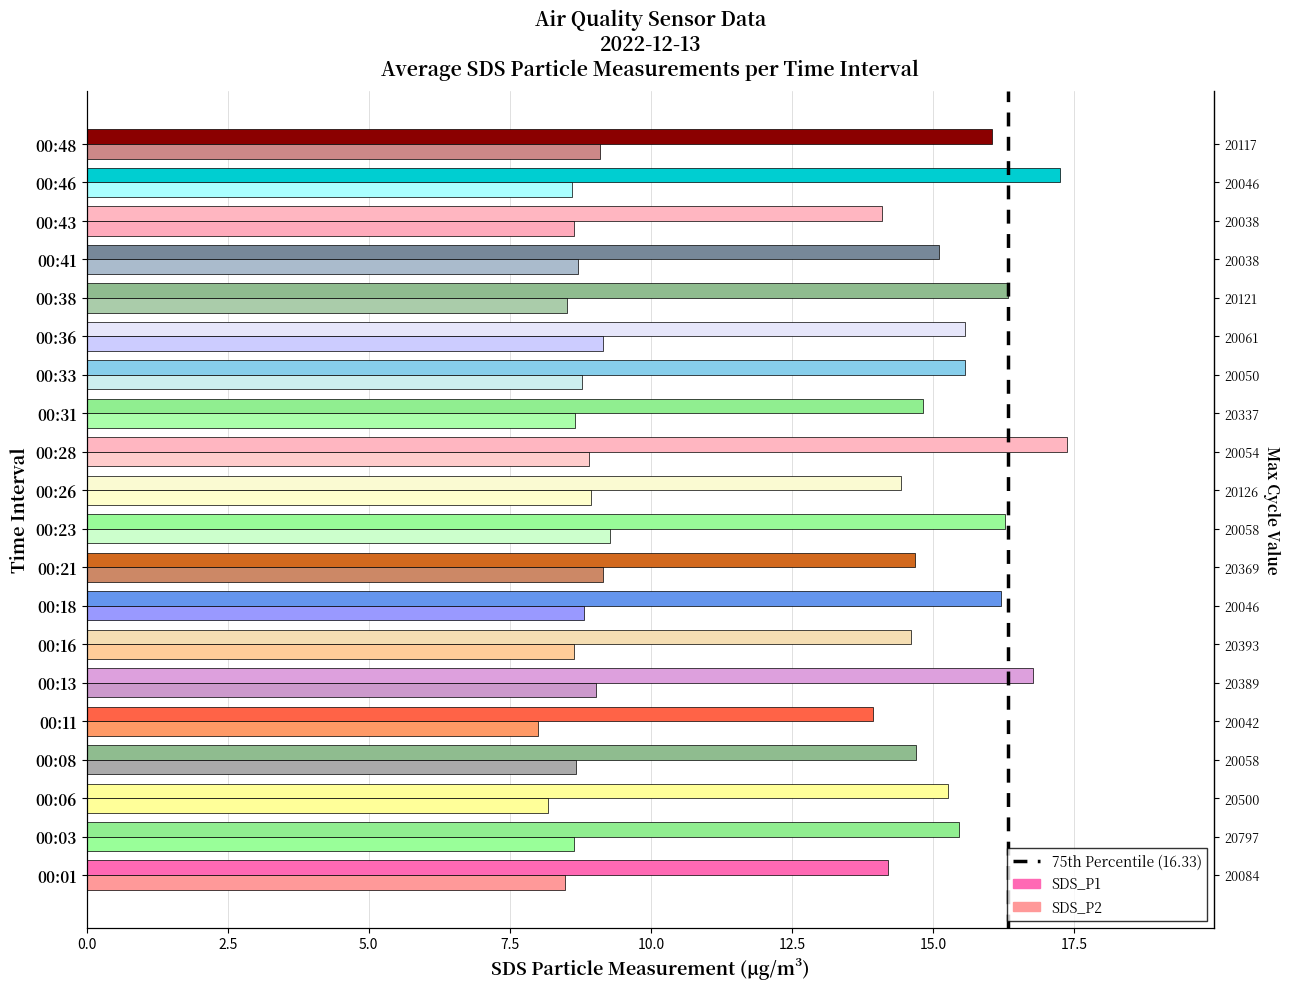

Is the value of SDS_P2 at 00:31 greater than the value of SDS_P1 at 00:03?

No